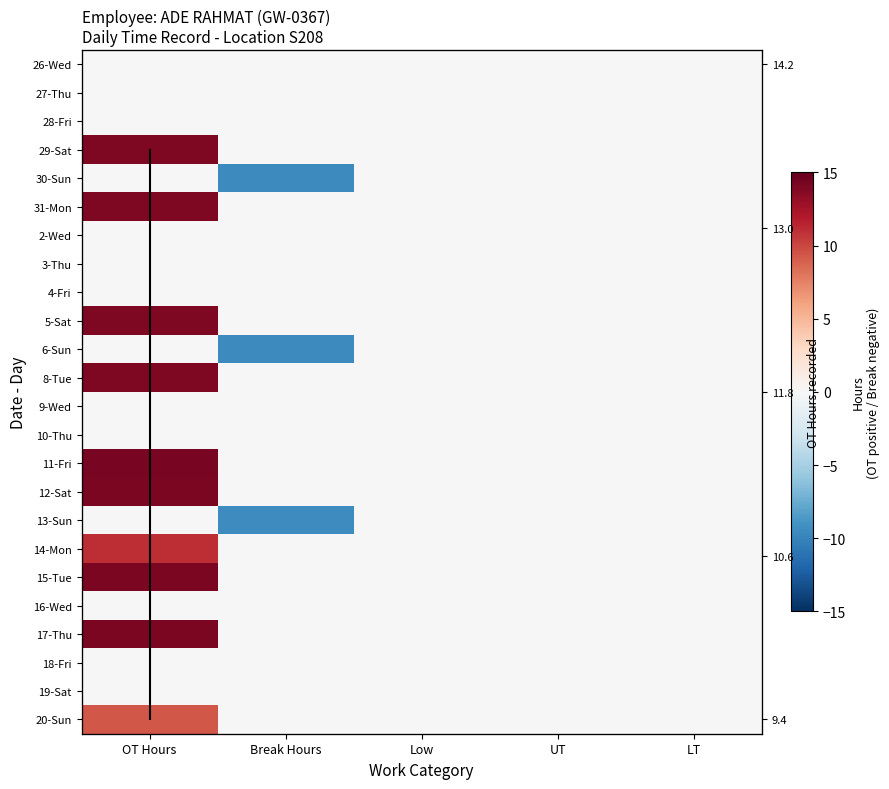

Is the value of 30-Sun at Break Hours greater than the value of 29-Sat at UT?

No